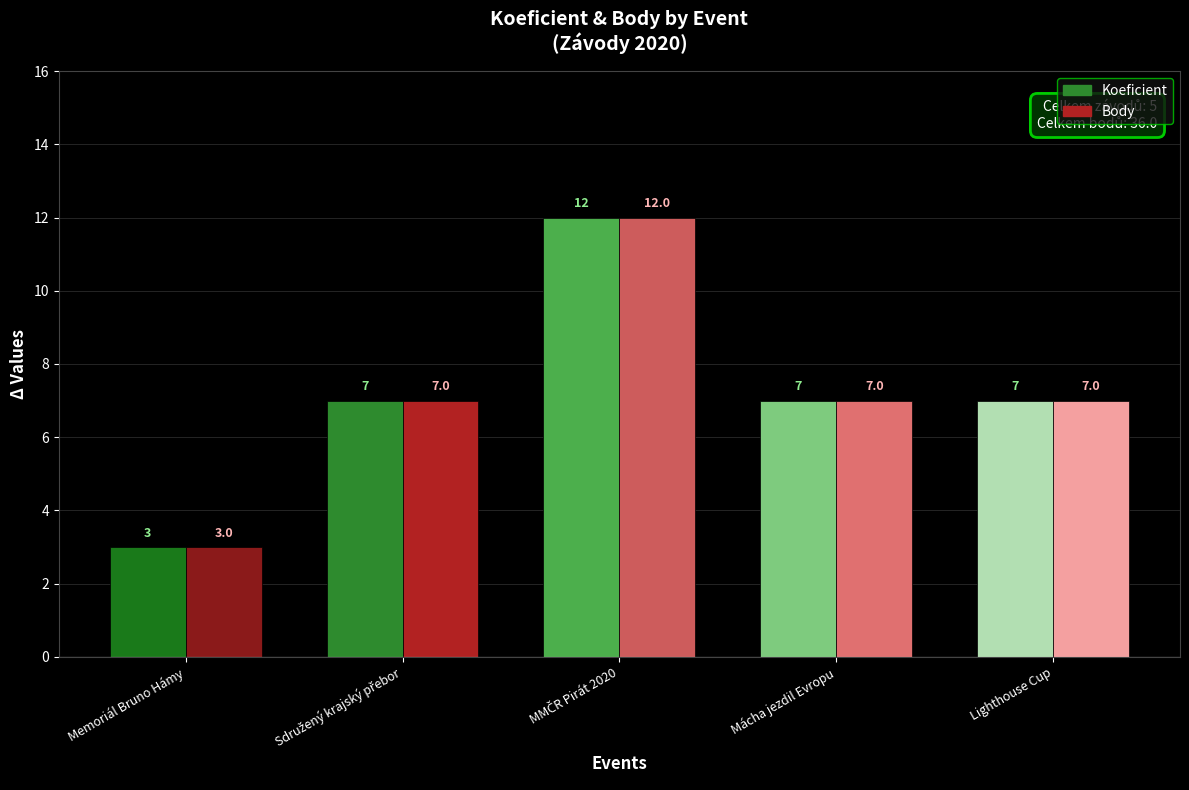

Reading right to left, extract all data points from this chart.

Koeficient: Lighthouse Cup=7	Mácha jezdil Evropu=7	MMČR Pirát 2020=12	Sdružený krajský přebor=7	Memoriál Bruno Hámy=3
Body: Lighthouse Cup=7	Mácha jezdil Evropu=7	MMČR Pirát 2020=12	Sdružený krajský přebor=7	Memoriál Bruno Hámy=3